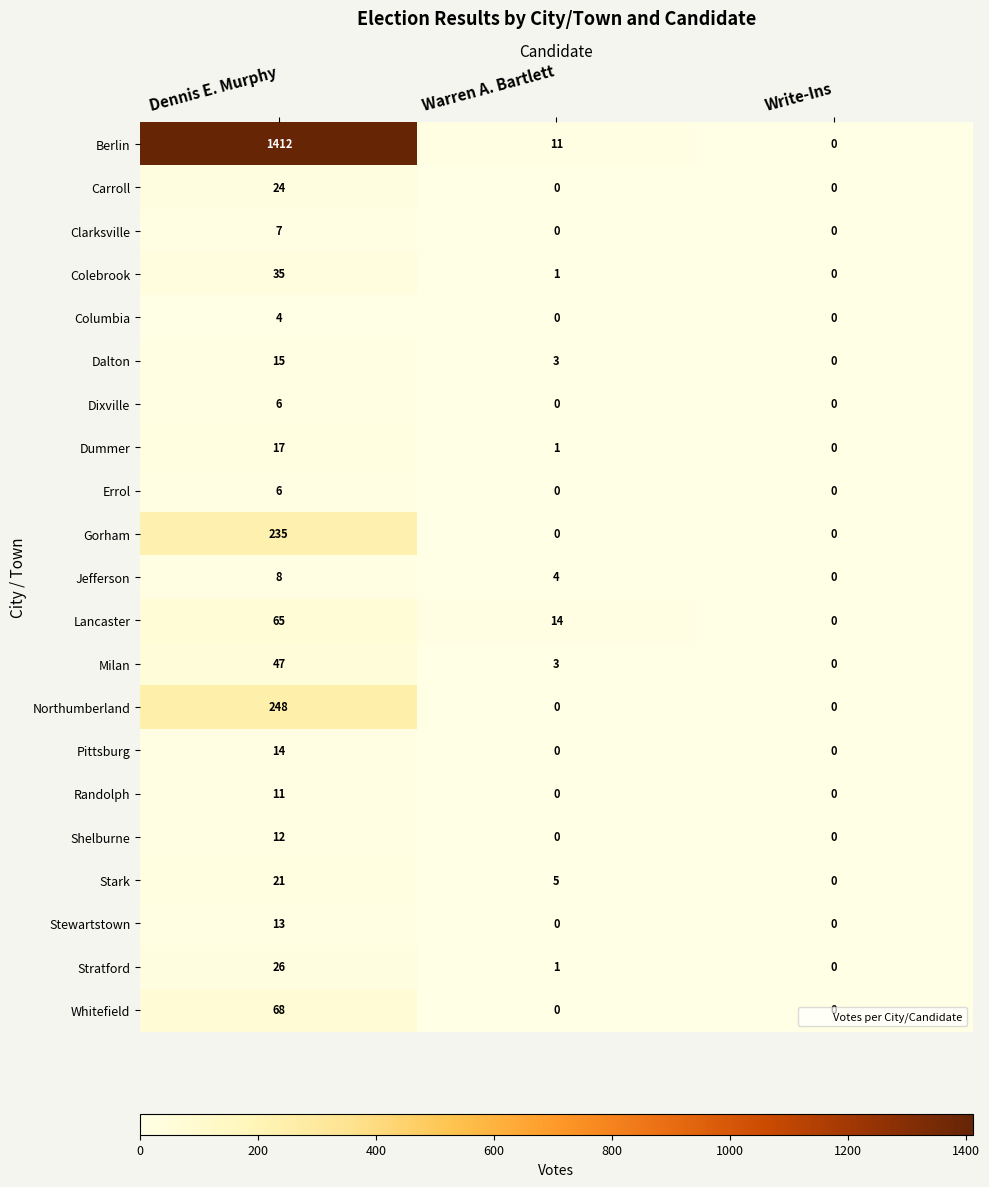

What value does the Jefferson series have at Warren A. Bartlett?

4